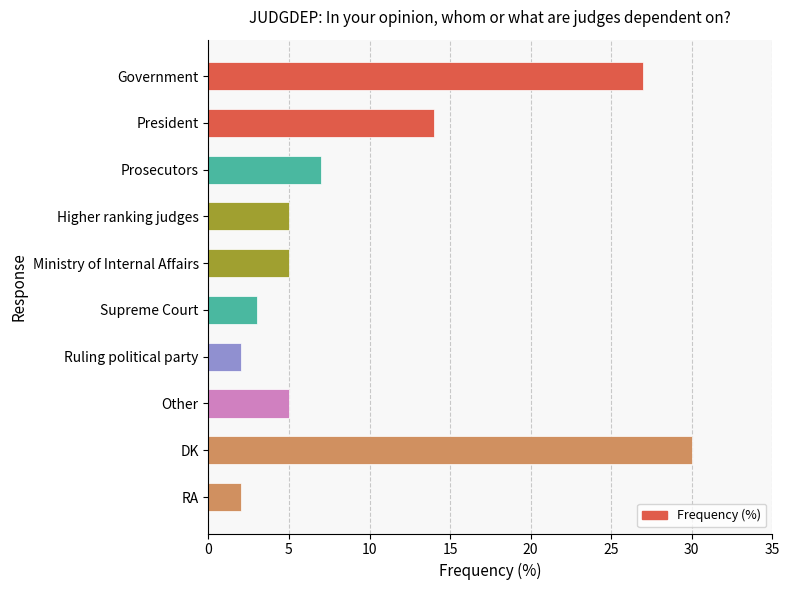

What is the difference between the maximum and second lowest values?

28